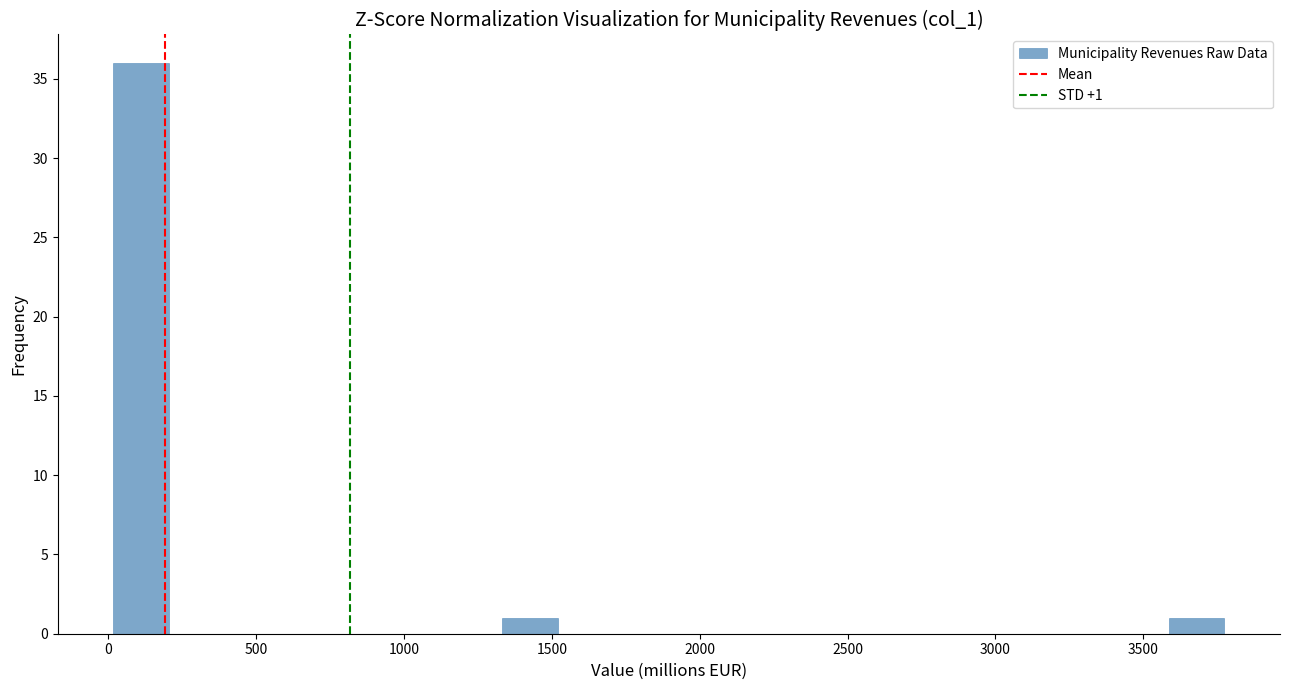

Around what value on the x-axis is the tallest bar? Give the approximate position of its centre, as read against the axis.

100